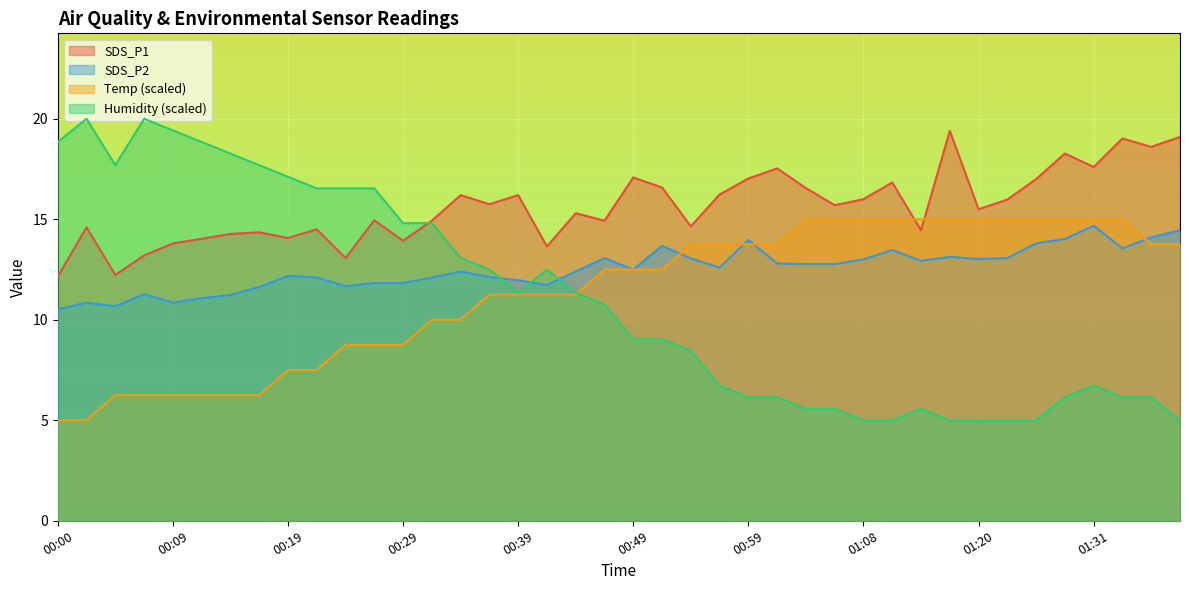

How many data points in Humidity are less than 10?

20